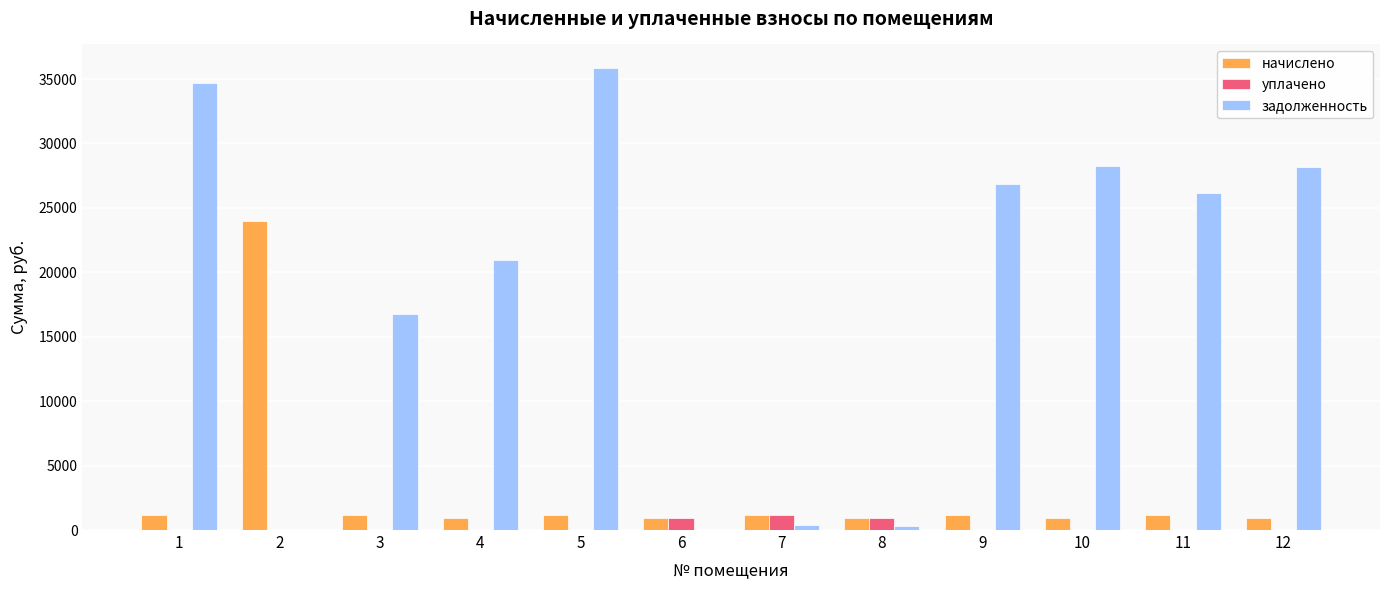

Which series has the largest total across all categories?

задолженность